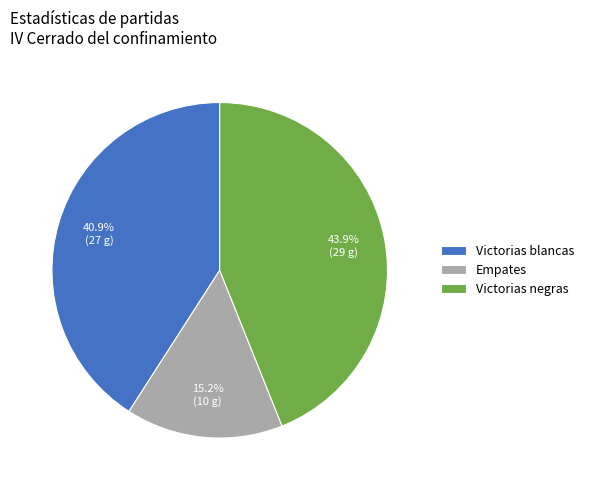

What portion of the pie excludes Victorias blancas?

59.1%